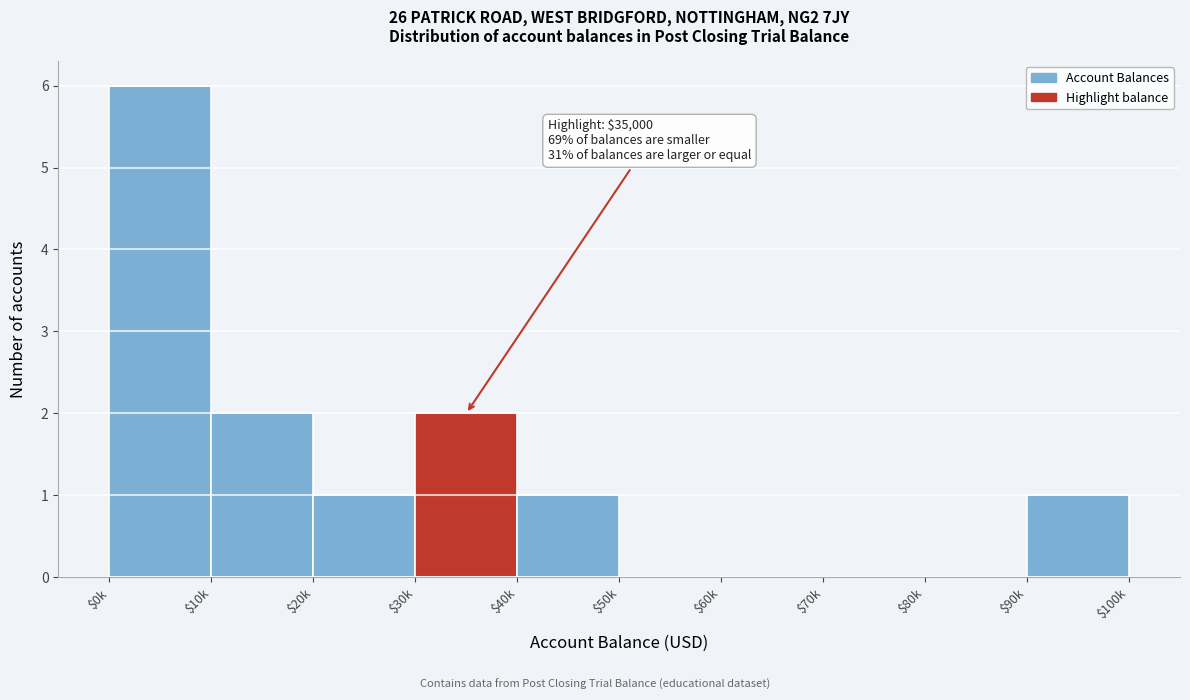

The chart shows a value of 0 at $50k. True or false?

True